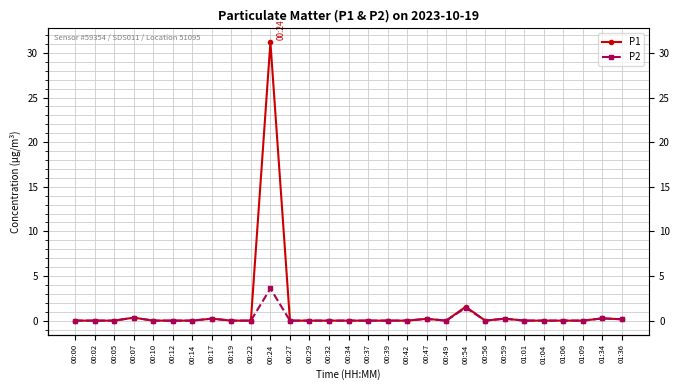

Which series has the largest total across all categories?

P1